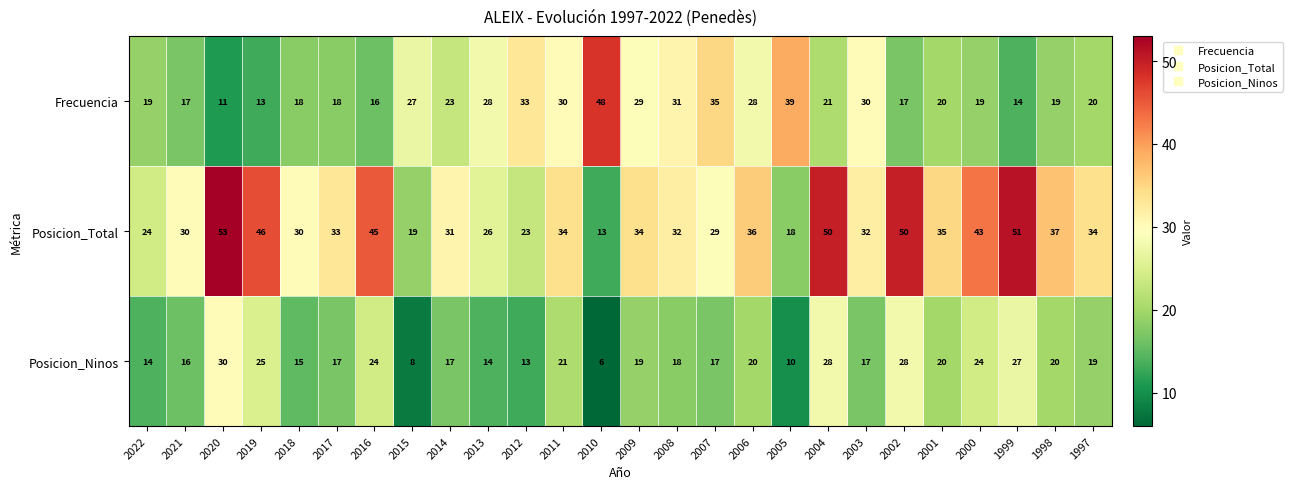

Rank the series by their average value, from lowest to highest.

Posicion_Ninos, Frecuencia, Posicion_Total